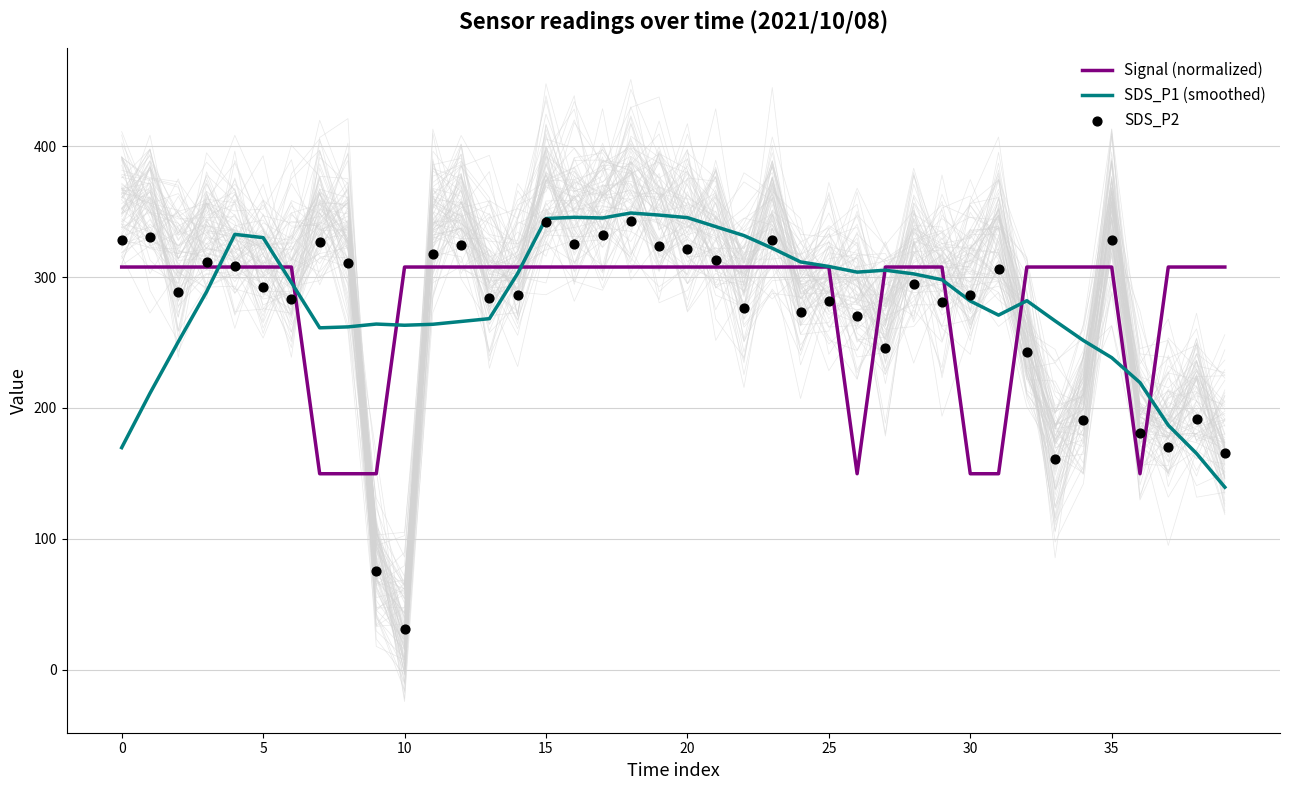

Which series contains the lowest Y value?

SDS_P2